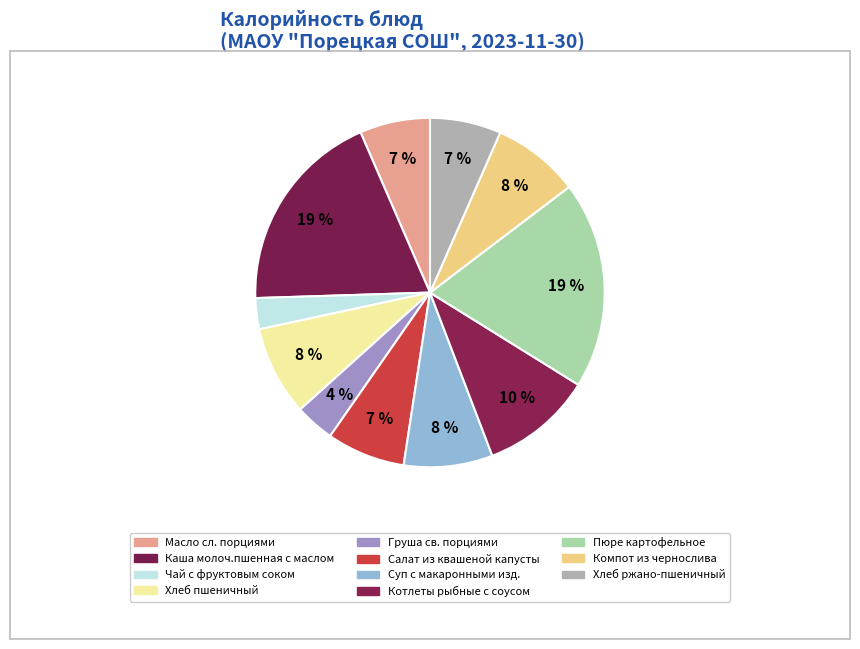

What is the change in value from Масло сл. порциями to Пюре картофельное?

+145.6